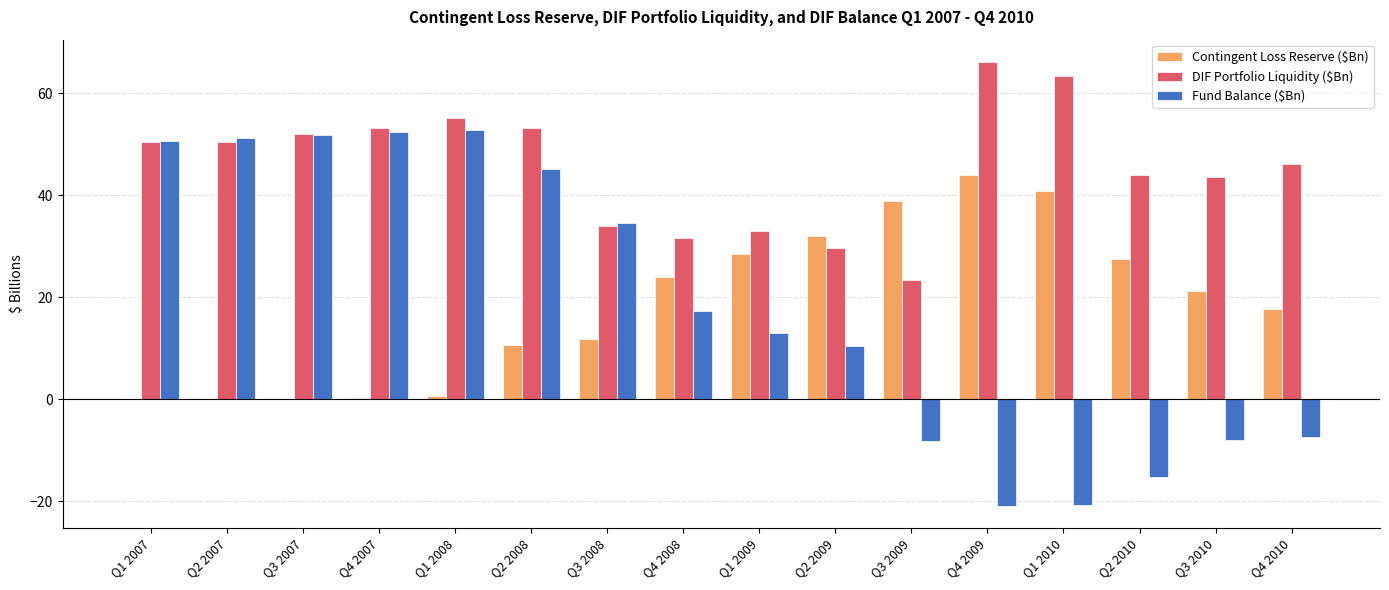

What is the highest value of the Fund Balance ($Bn) series?

52.8